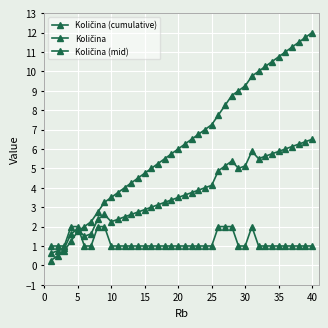

Is this an area chart (filled region under the line)?

No